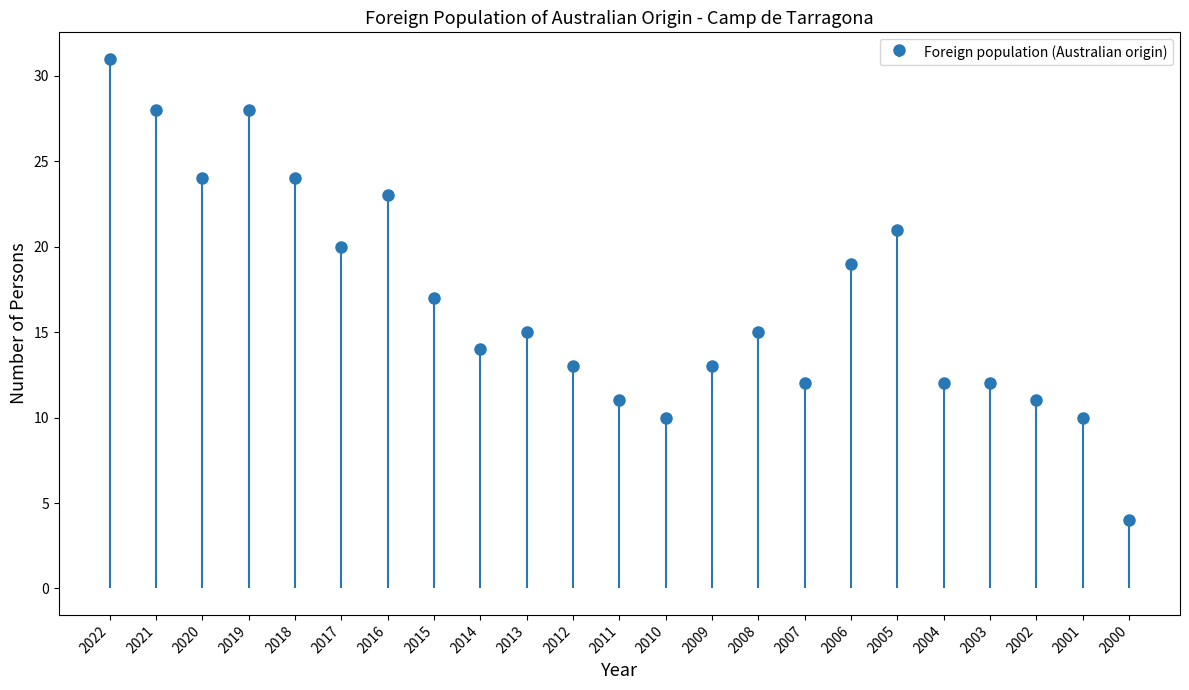

How many categories are shown in the chart?

23